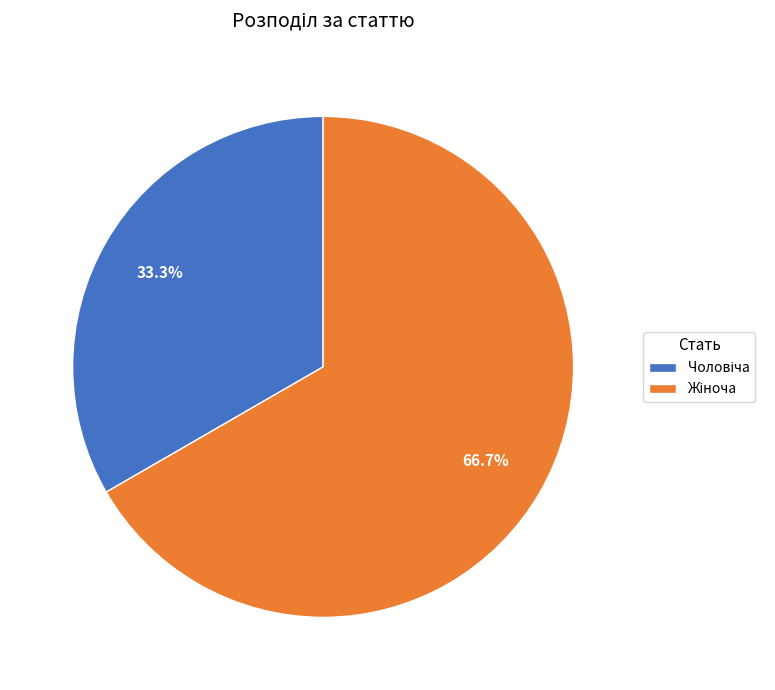

Is there any slice that represents more than half of the pie?

Yes